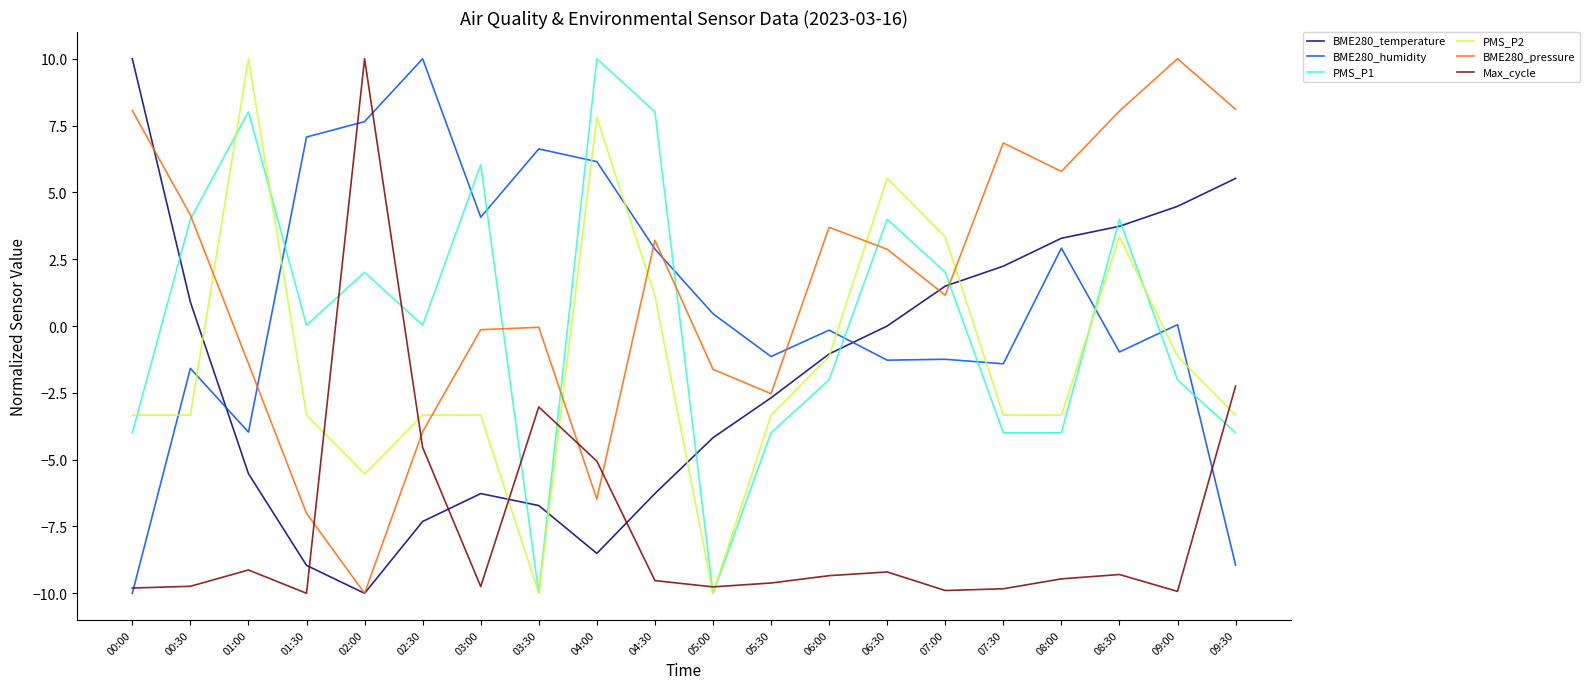

Where is the first local minimum for BME280_humidity?

01:00